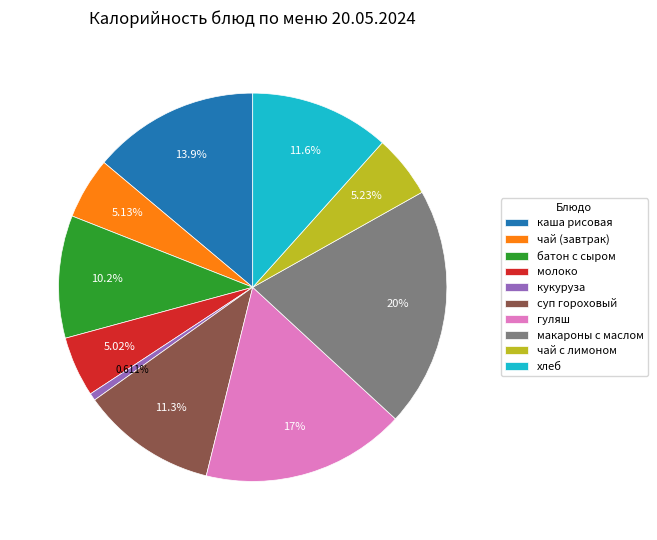

Is it true that чай с лимоном is 5% of the pie?

True